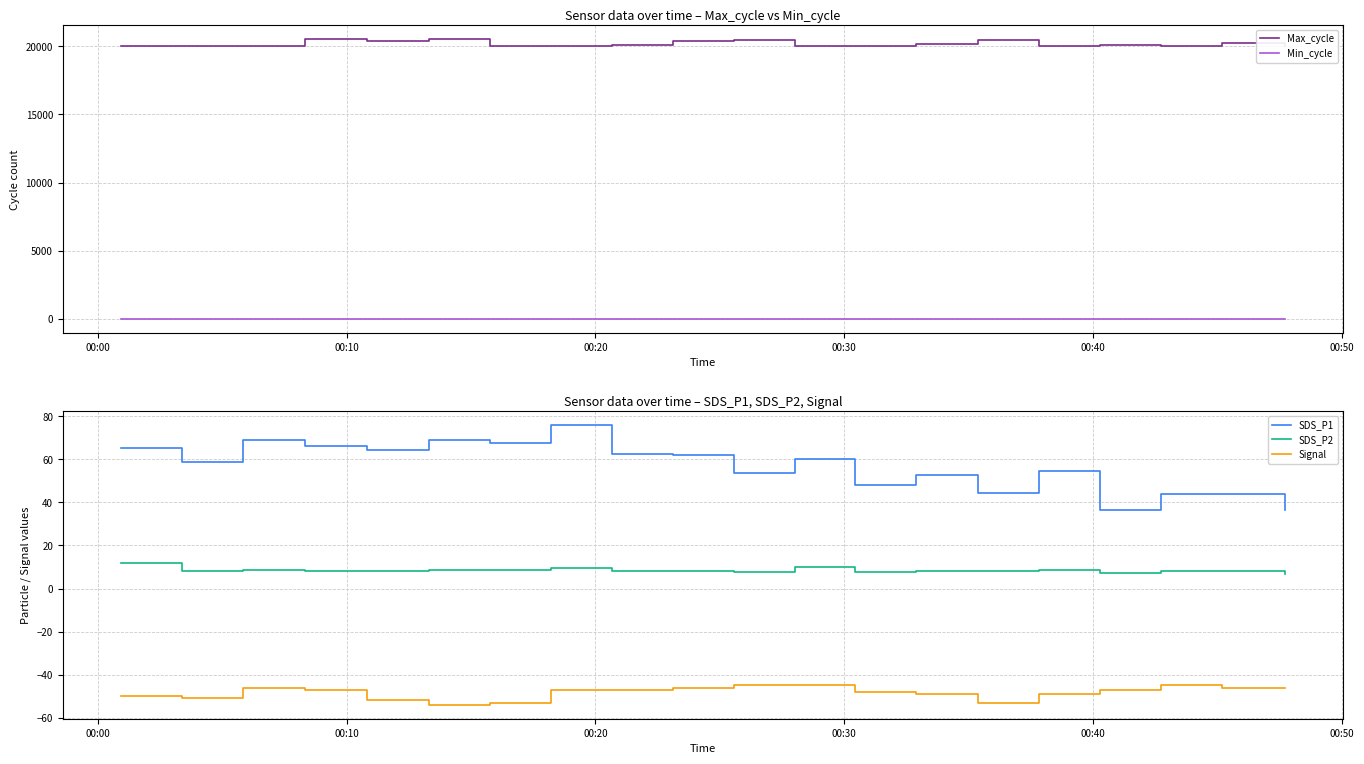

What is the lowest value of the Max_cycle series?

20024